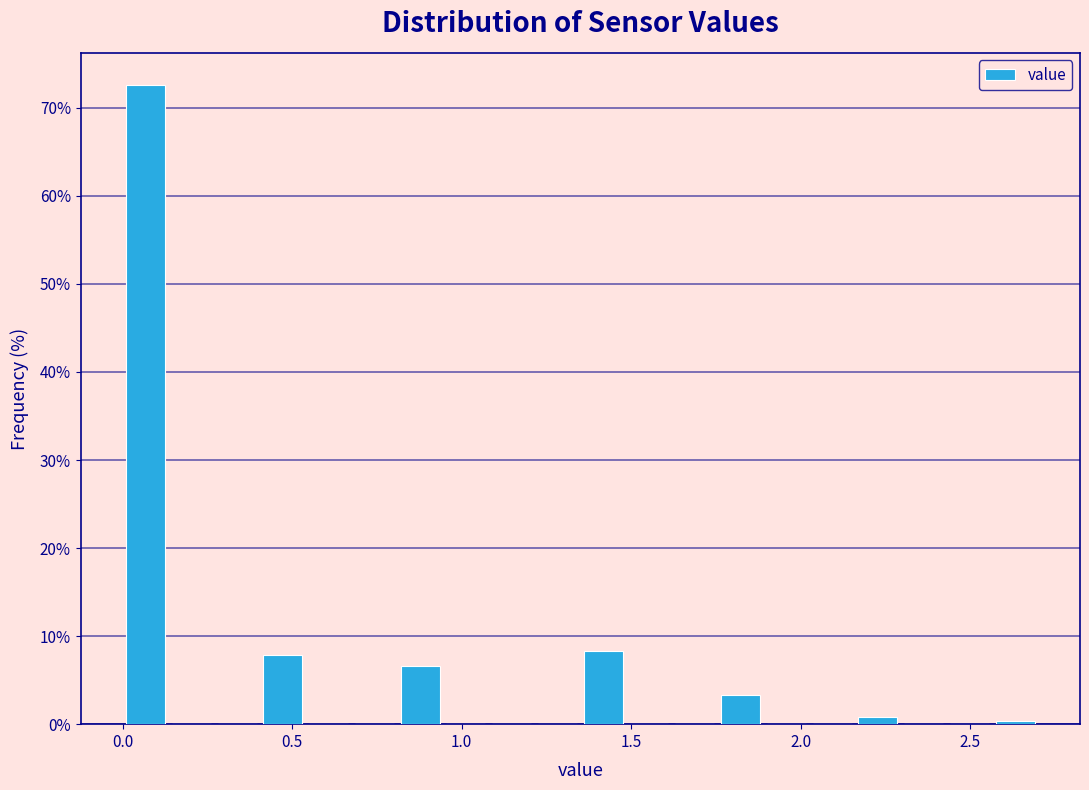

Read against the x-axis, roughly where is the centre of the tallest bar?

0.05